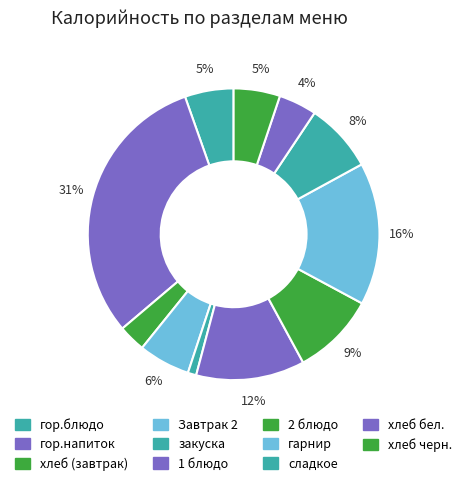

What is the largest slice in the pie chart?

гор.напиток